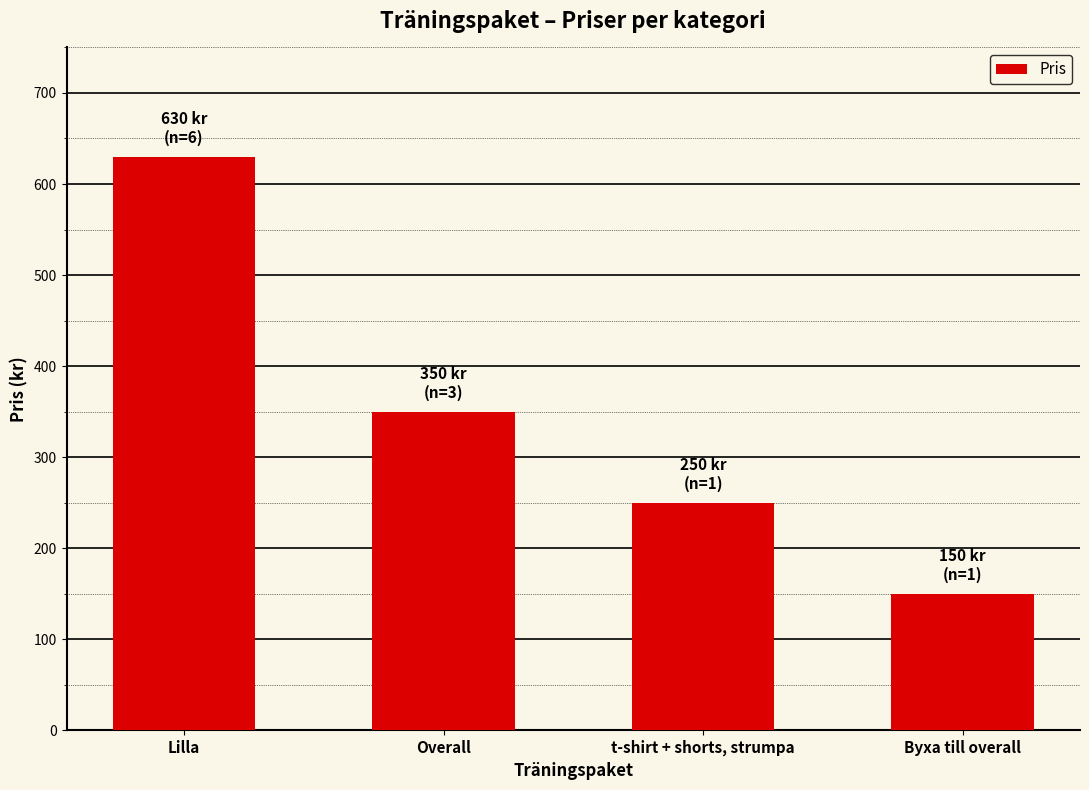

True or false: the data shows 350 at Overall.

True